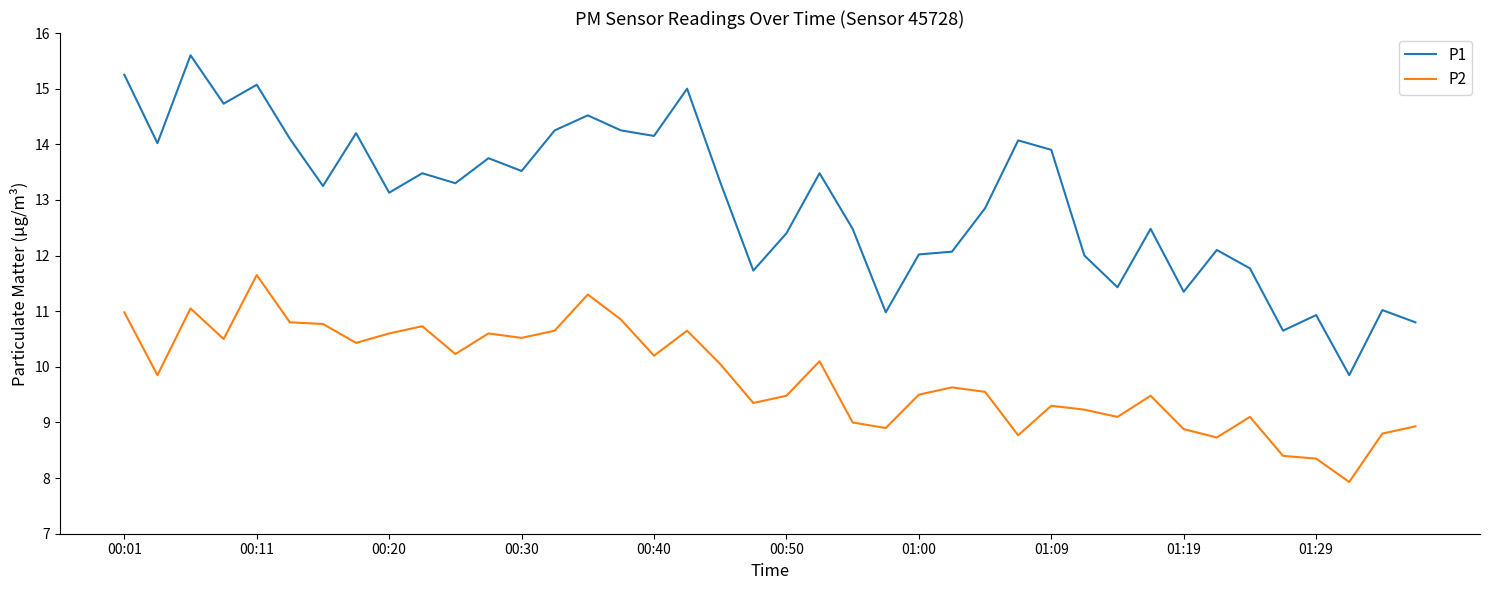

Does the chart have visible grid lines?

No